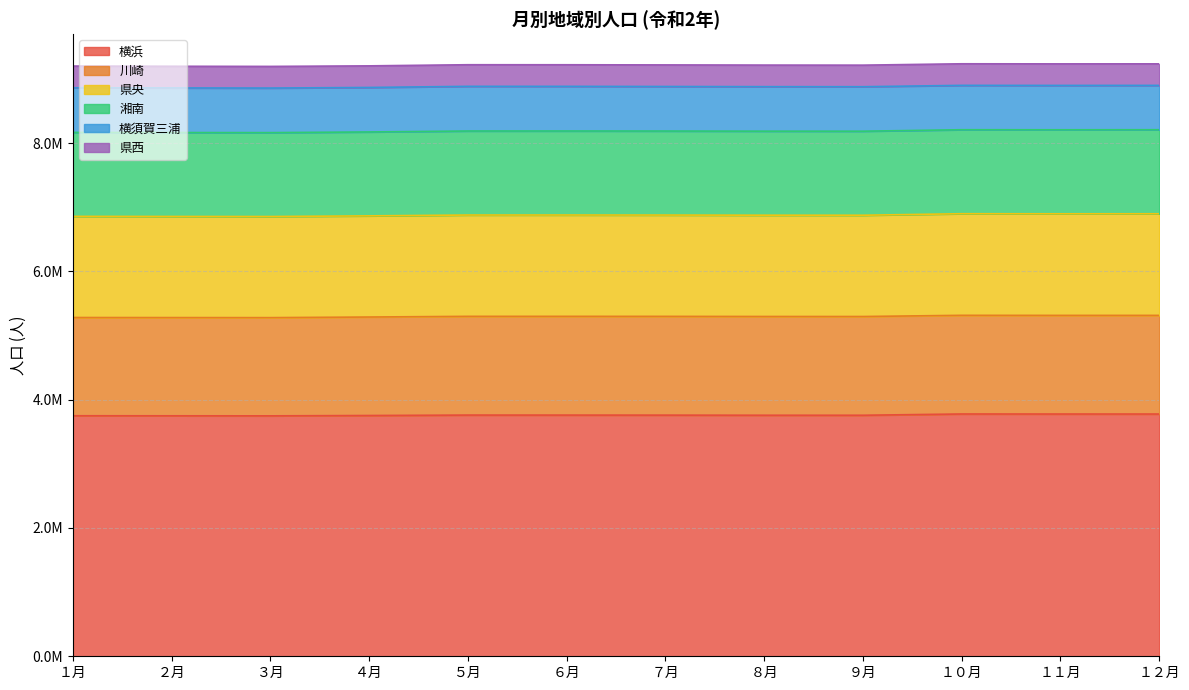

At which label does 川崎 reach its minimum?

３月